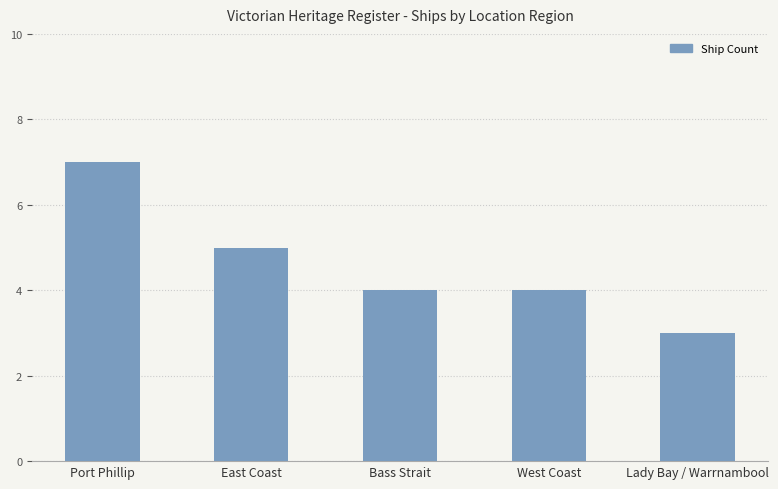

Reading left to right, what are all the values shown in this chart?

7	5	4	4	3